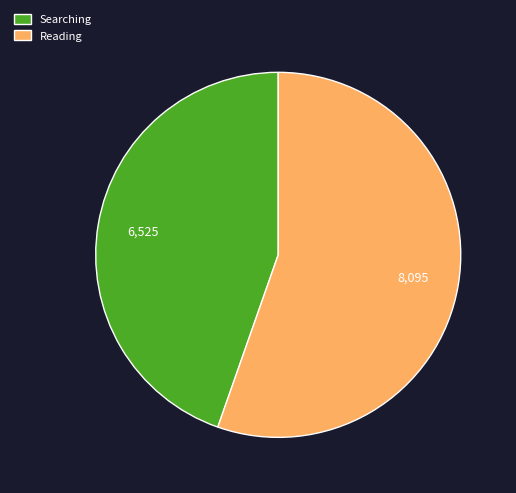

Is the sum of Searching and Reading greater than half?

Yes